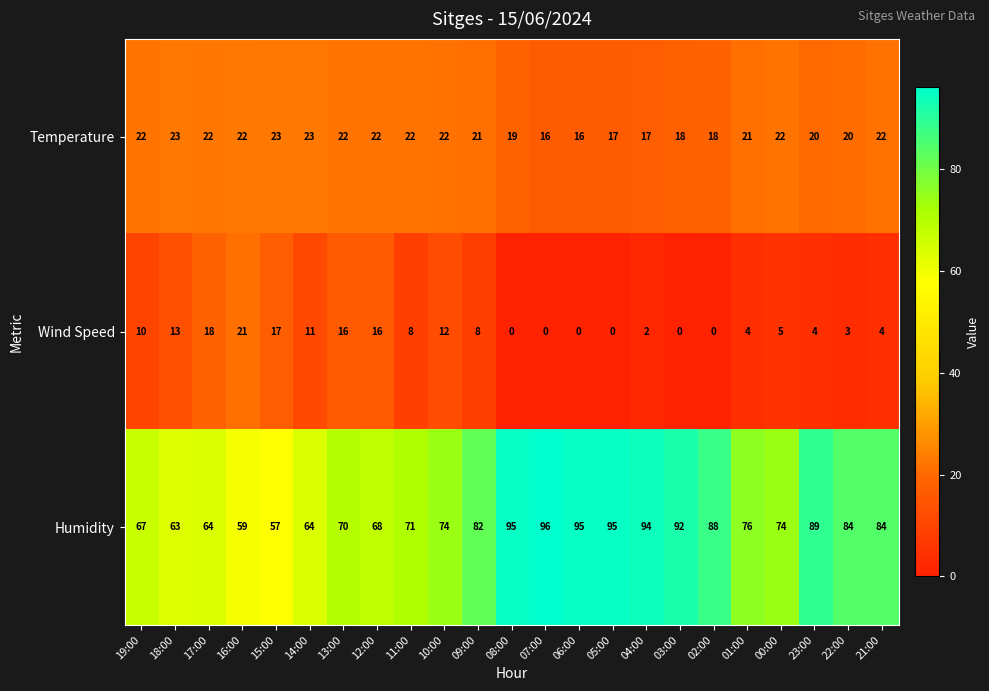

List the series in order of their overall mean, lowest first.

Wind Speed, Temperature, Humidity